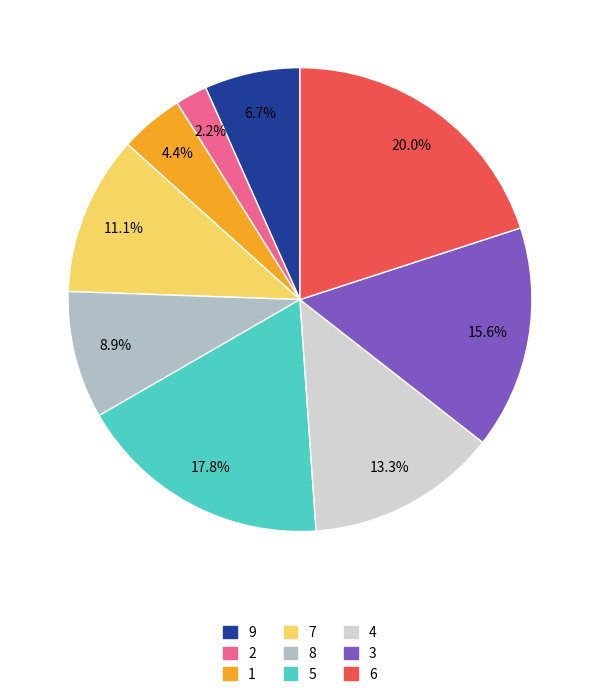

Between 4 and 9, which is larger?

4